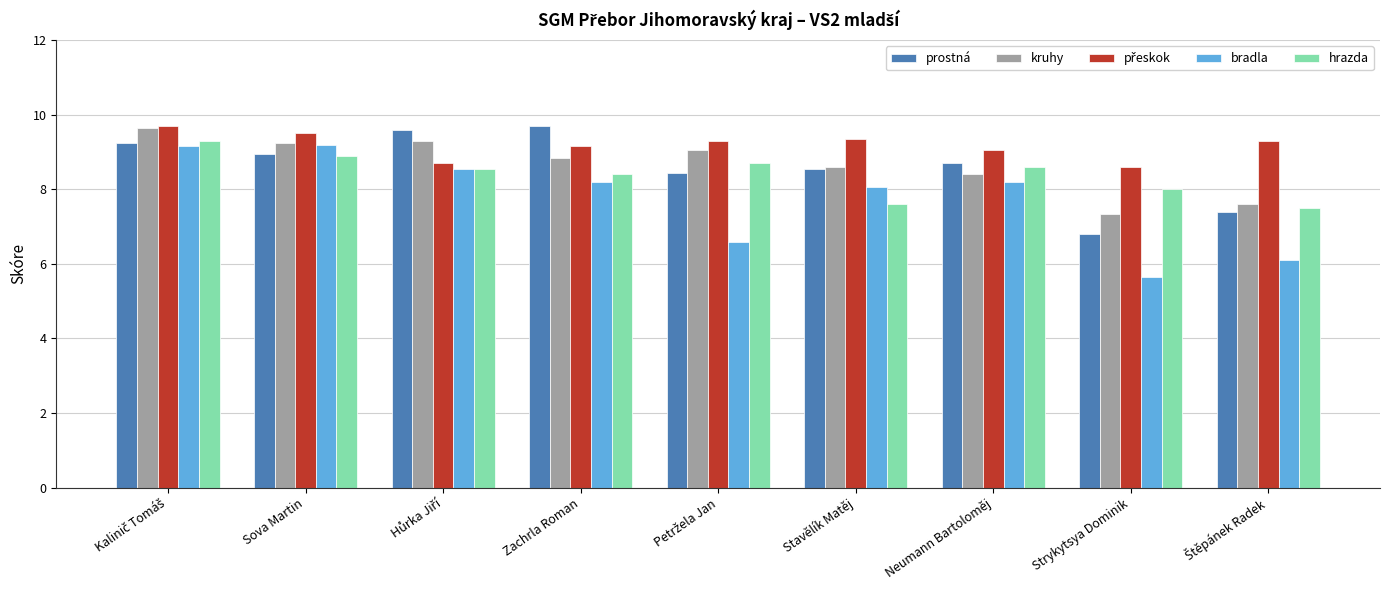

Which series has the largest range (max minus min)?

bradla